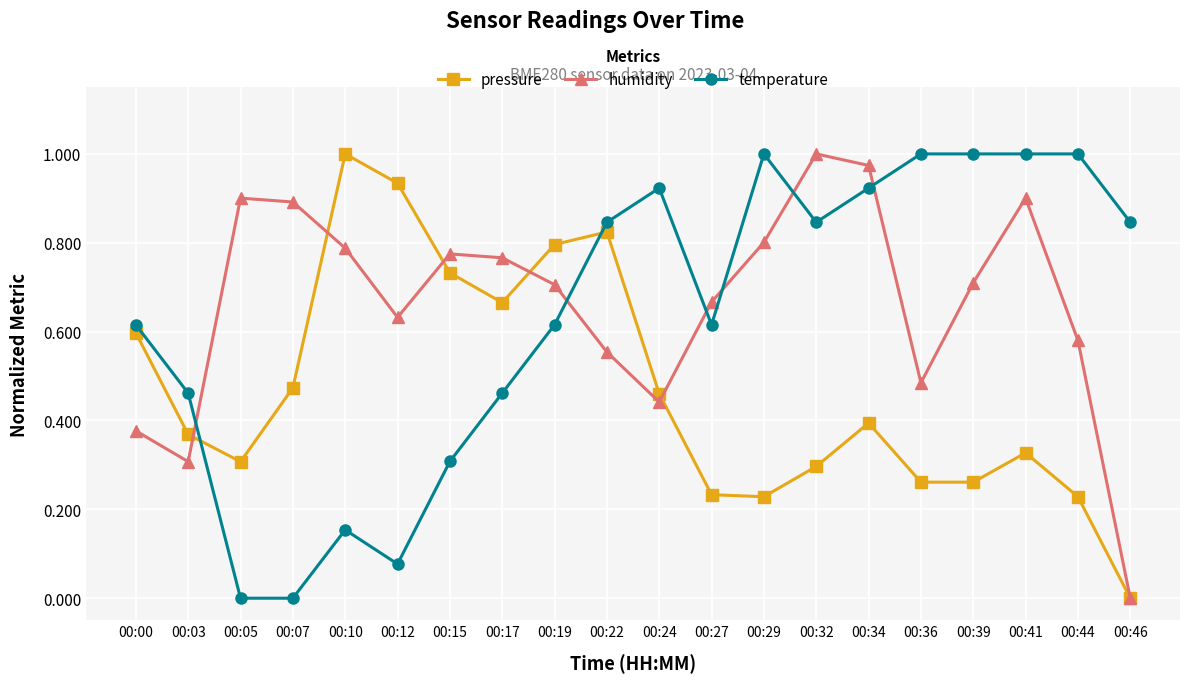

At which category does pressure reach its first local valley?

00:05